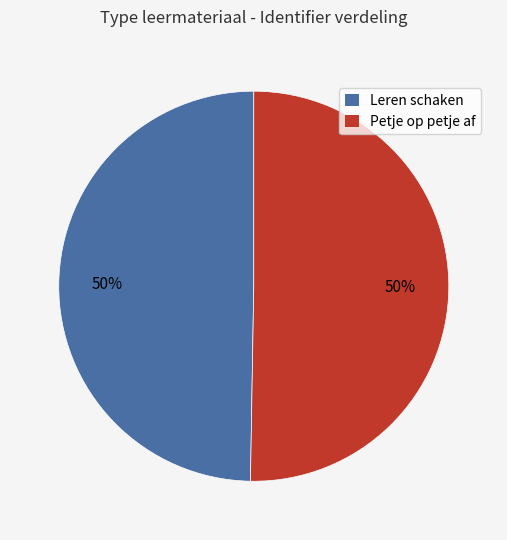

To the nearest percent, what is the average slice percentage?

50%